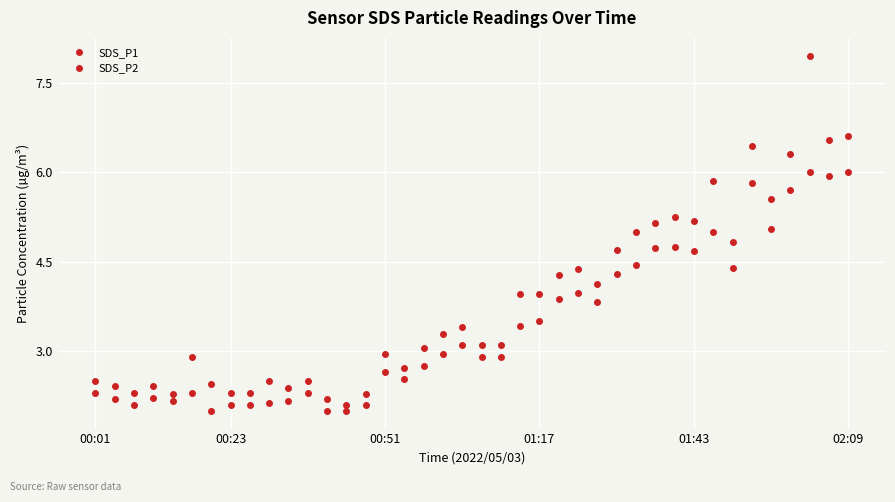

What is the value of the SDS_P2 point at the 14th from the left?

2.0